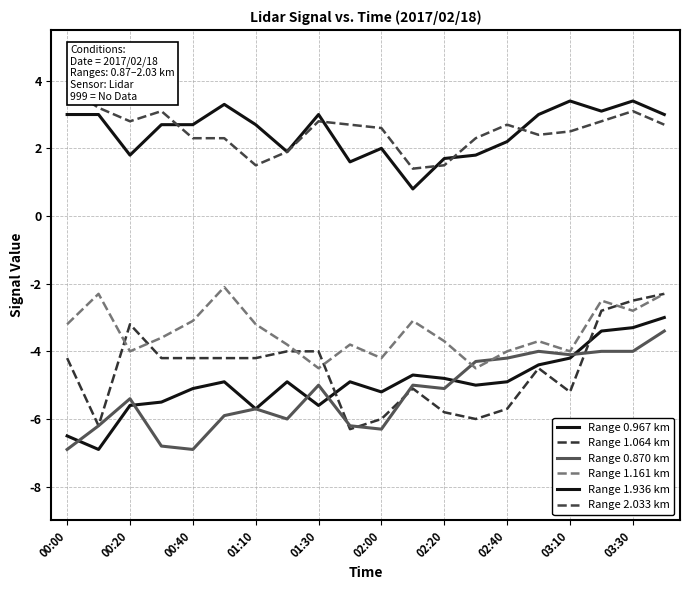

What is the value of the Range 0.870 km point at the 6th from the left?

-5.9